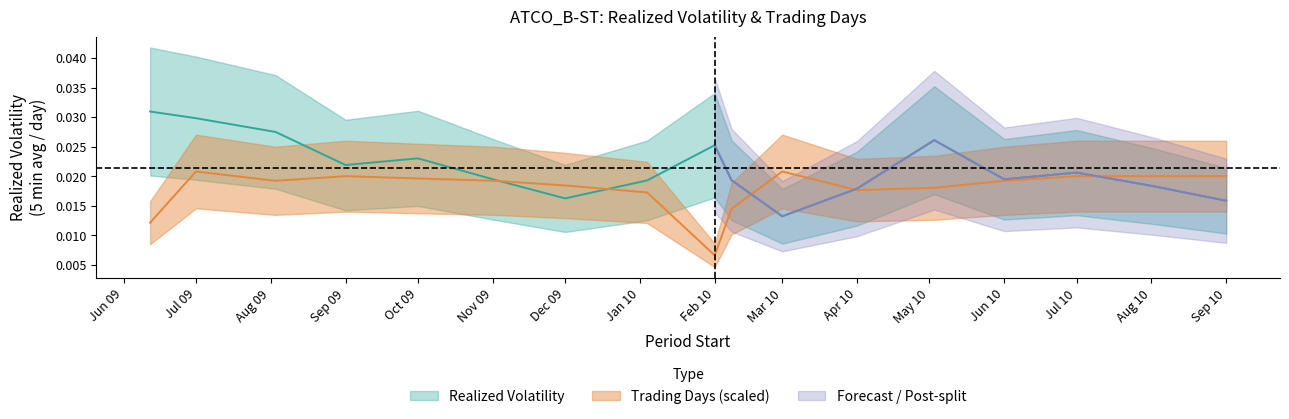

What is the label of the 16th point from the right?

Jul 09